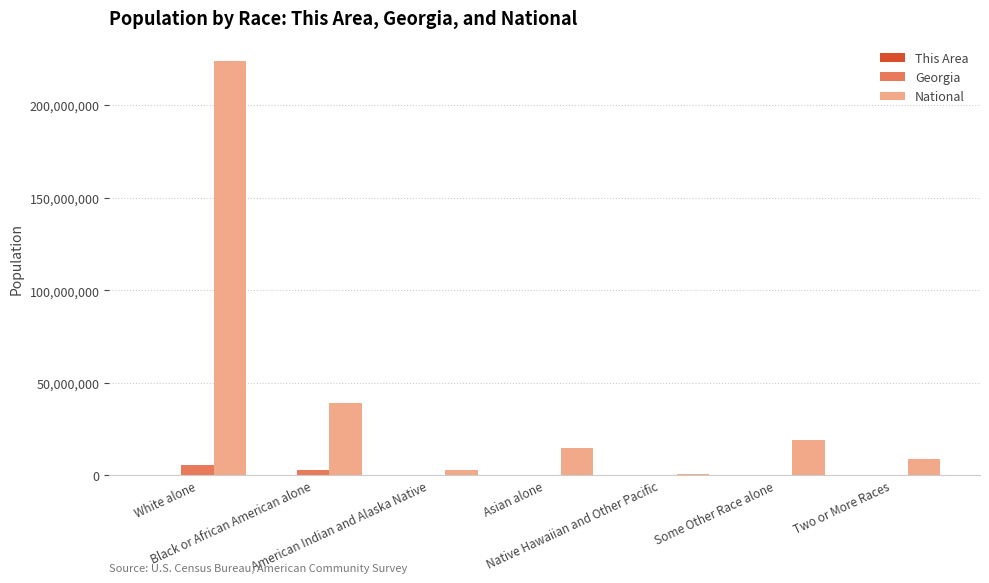

Which series has the largest total across all categories?

National